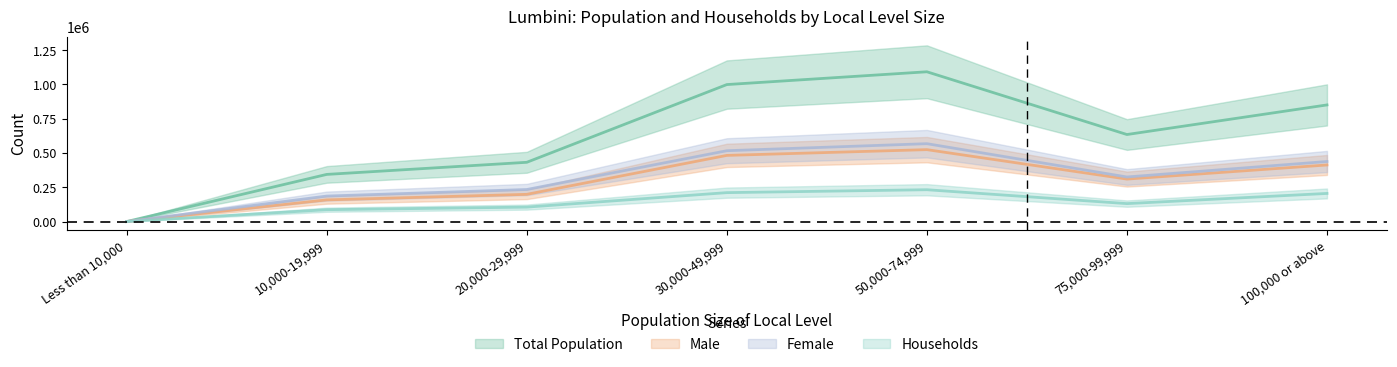

True or false: Male and Households cross at least once.

False